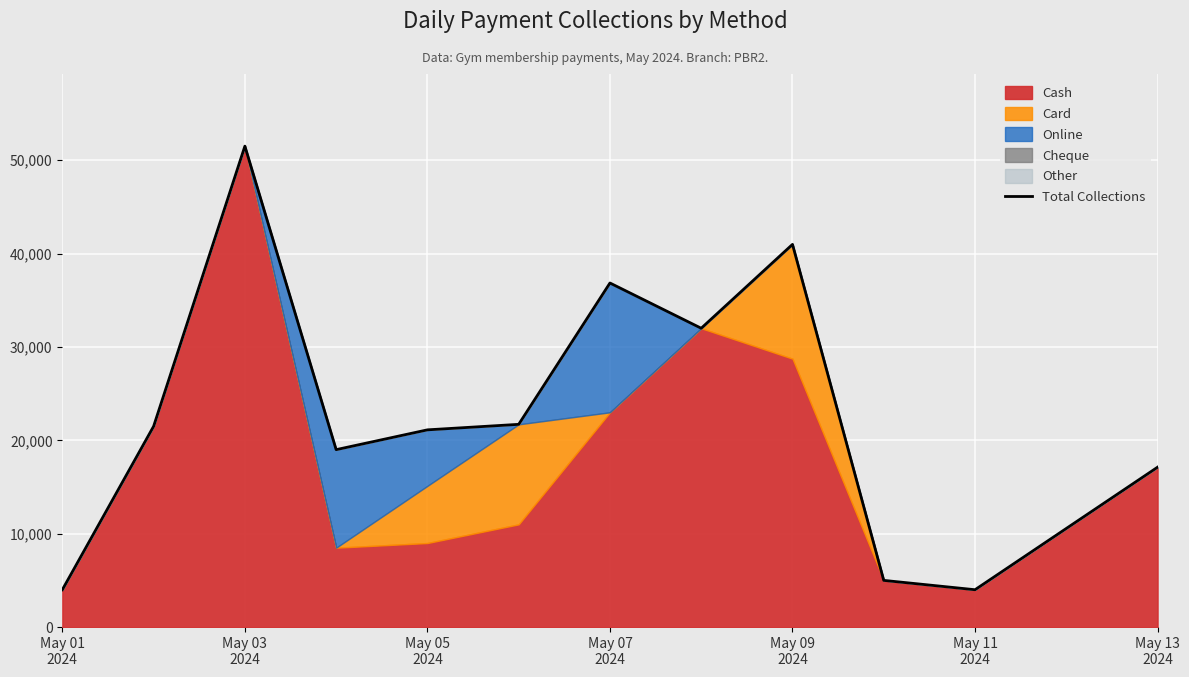

How many points are lower than both their immediate neighbors (excluding endpoints)?

3